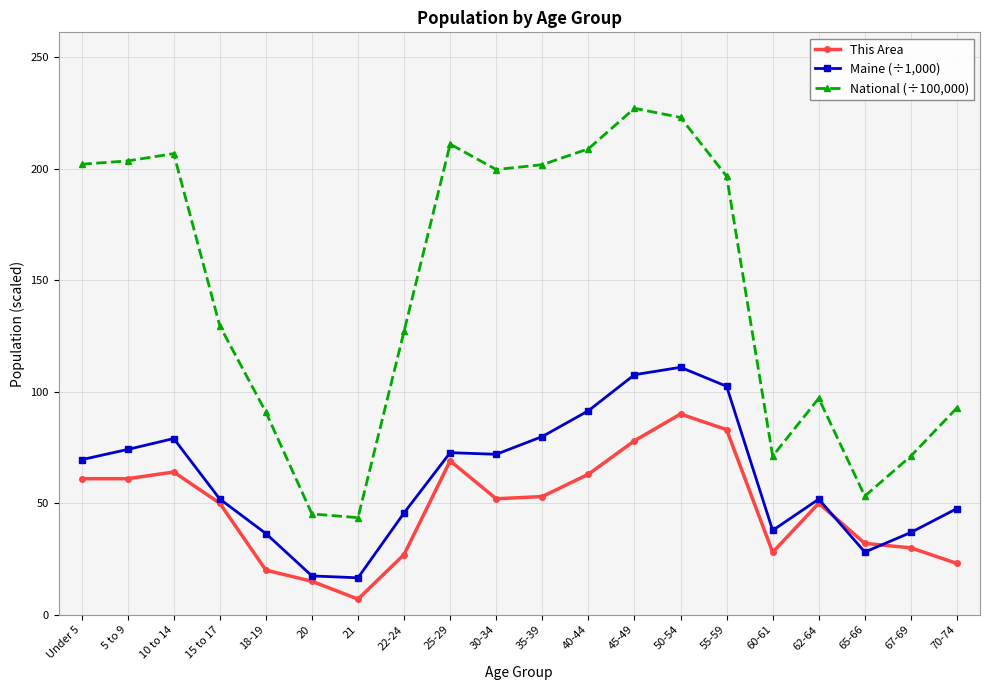

The value of National (÷100,000) at 22-24 is 192.3. True or false?

False